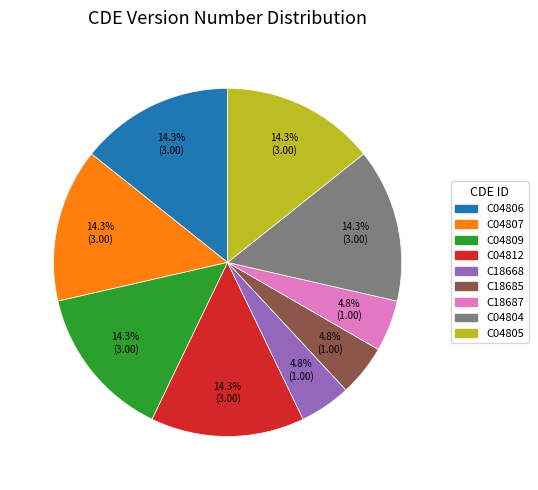

How many slices are in this pie chart?

9